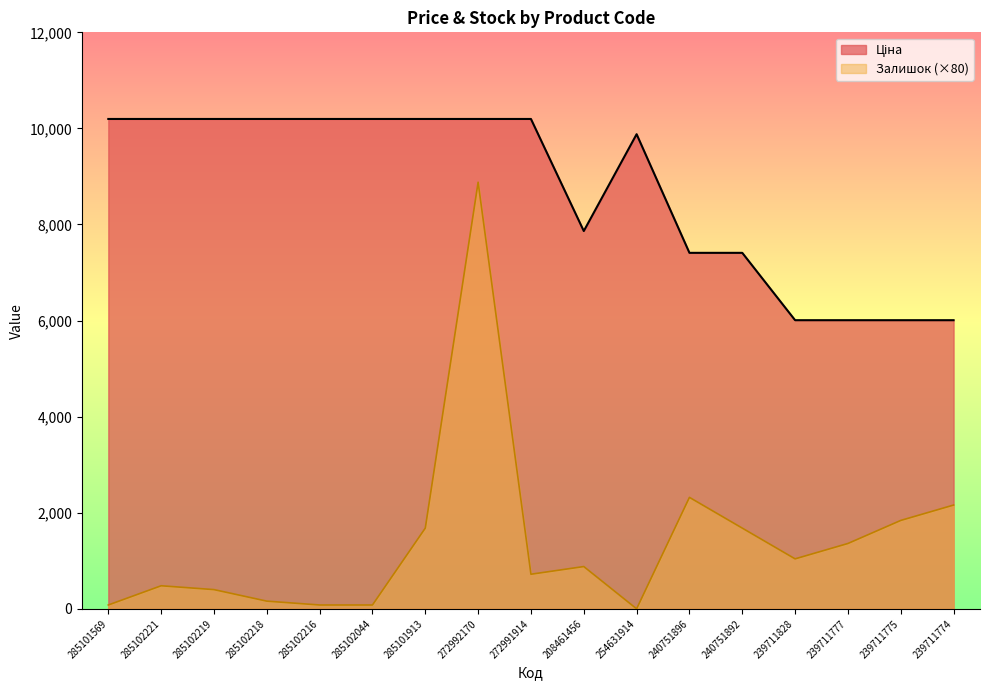

Where does the Залишок series first go above 880?

285101913